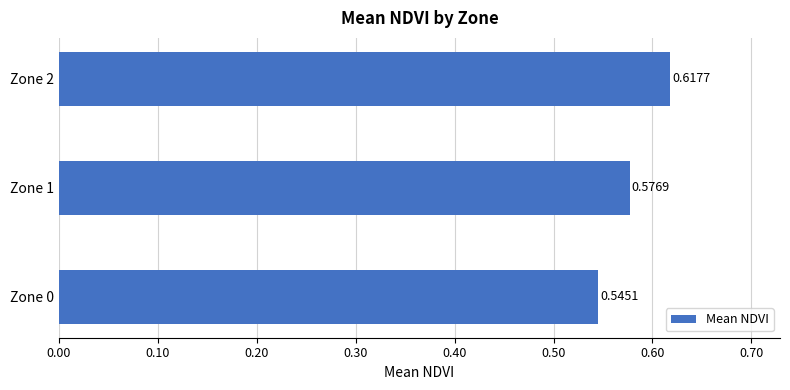

Rank the categories by value from lowest to highest.

Zone 0, Zone 1, Zone 2